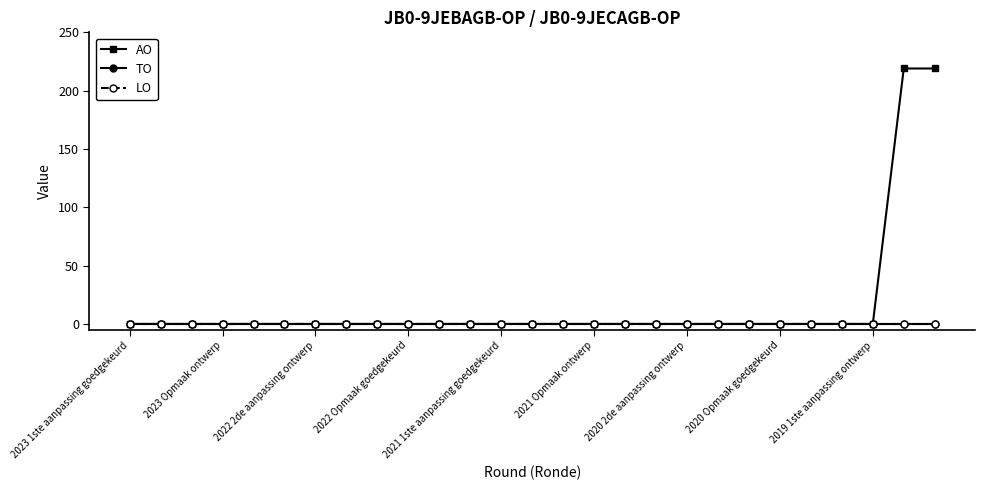

Which series has the largest range (max minus min)?

AO